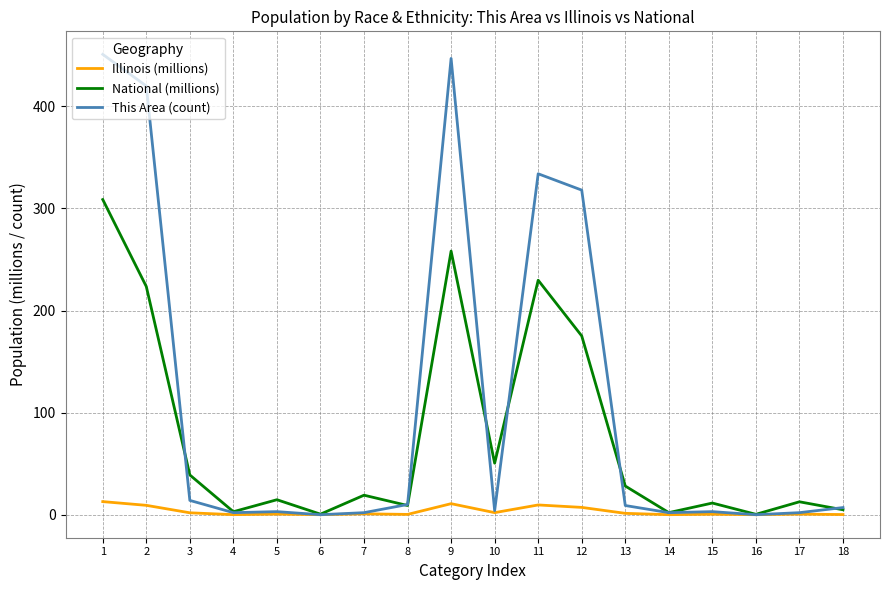

What is the difference between the This Area (count) values at 6 and 7?

2.0